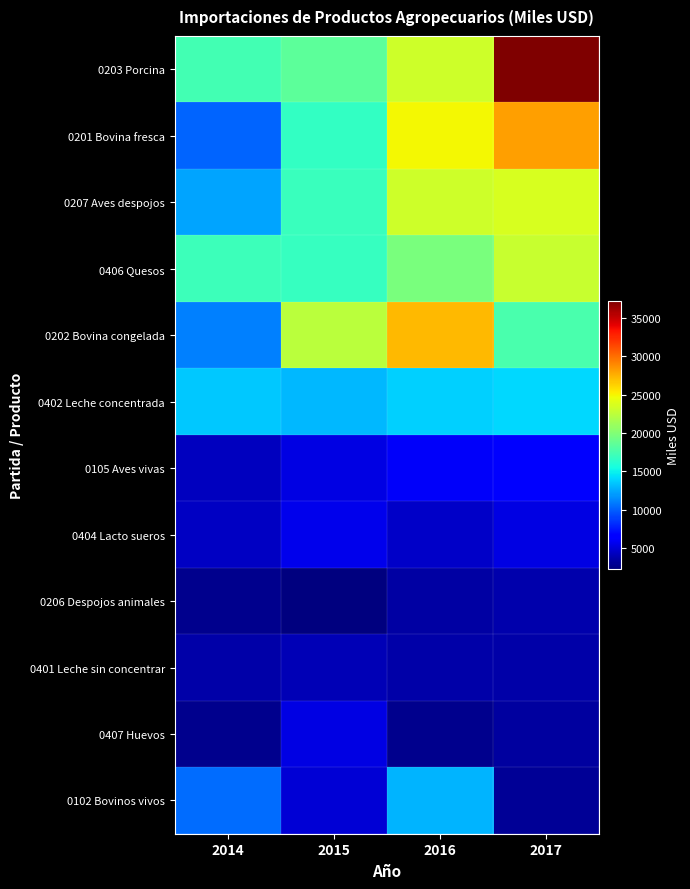

Which series has the widest spread of values?

0203 Porcina